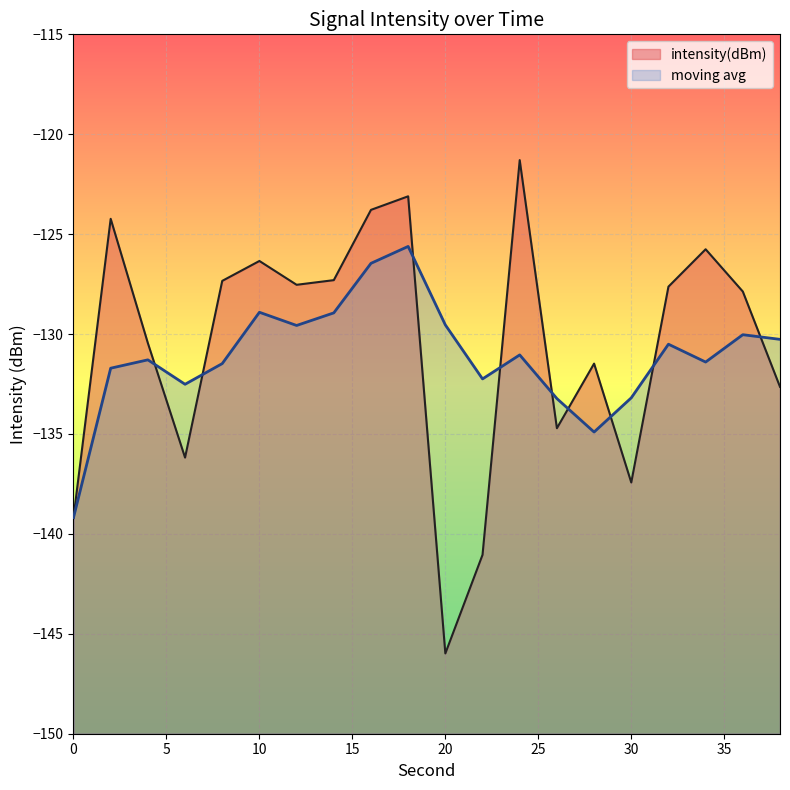

Where is the first local minimum?

6